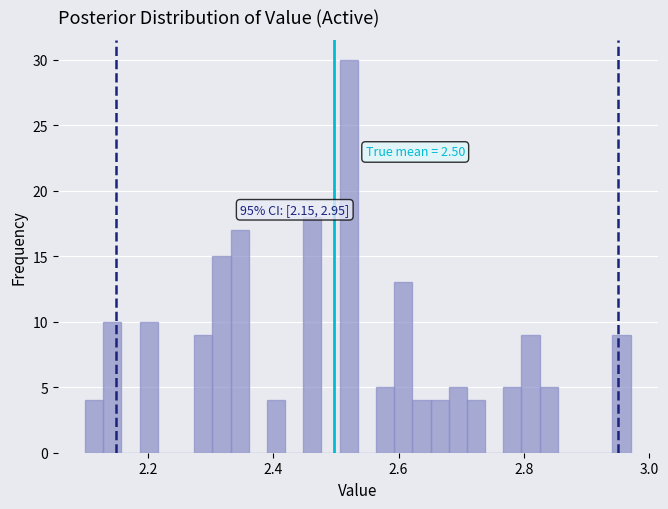

Around what value on the x-axis is the tallest bar? Give the approximate position of its centre, as read against the axis.

2.52